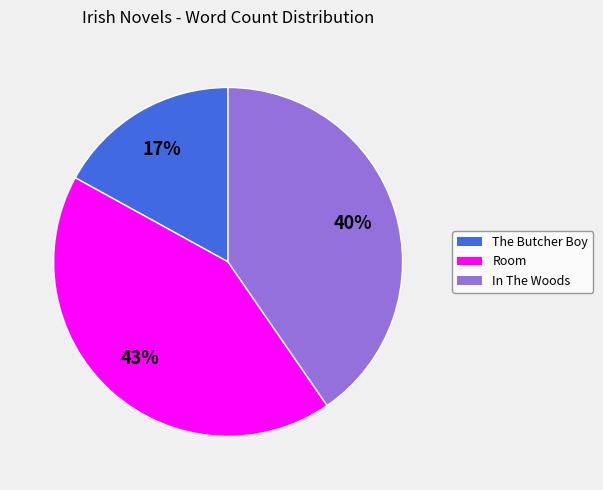

How many segments does this pie chart have?

3